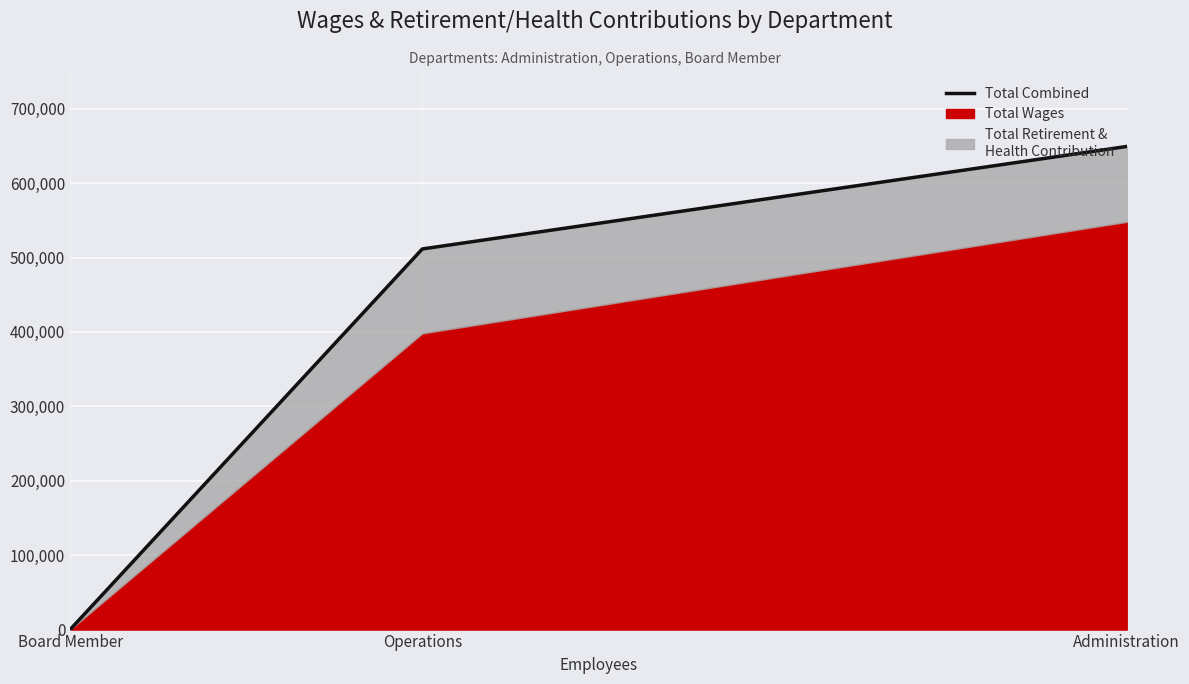

What is the ratio of the value at Administration to the value at Operations?

1.3